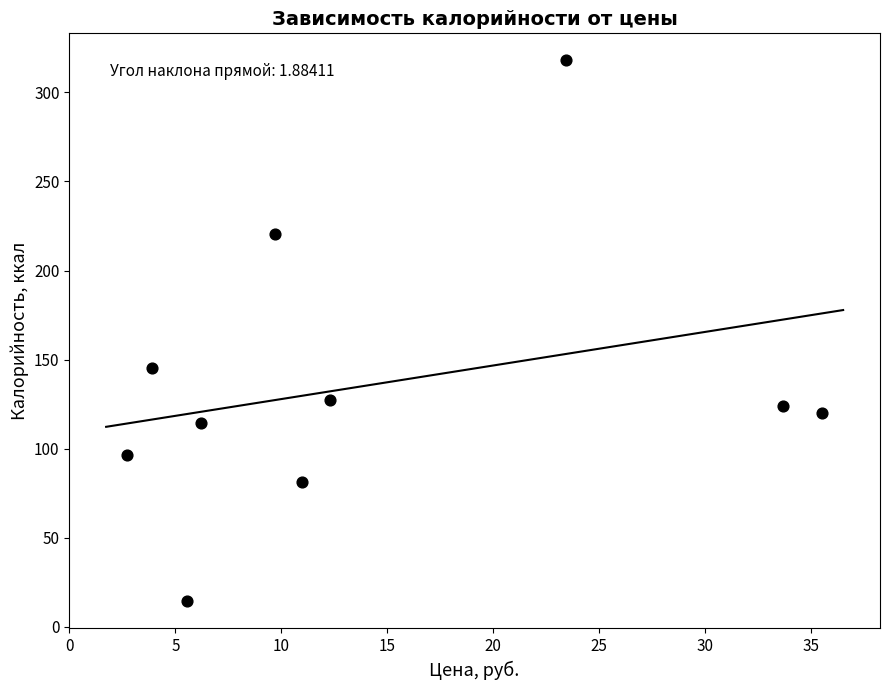

What is the range of Y values (max minus min)?

303.8